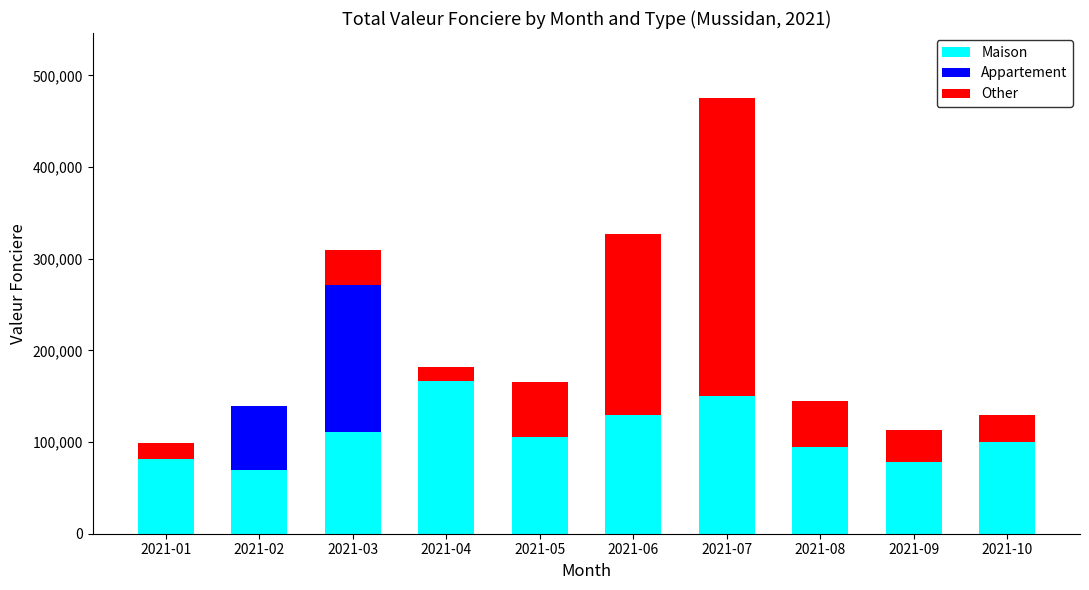

What is the highest value of the Maison series?

167000